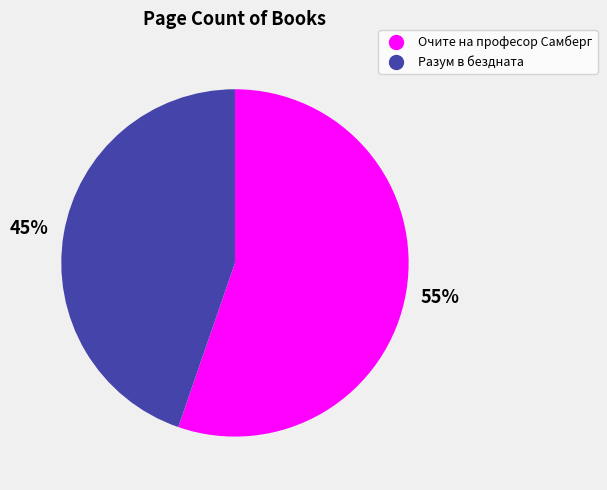

Is there a majority slice in this chart?

Yes